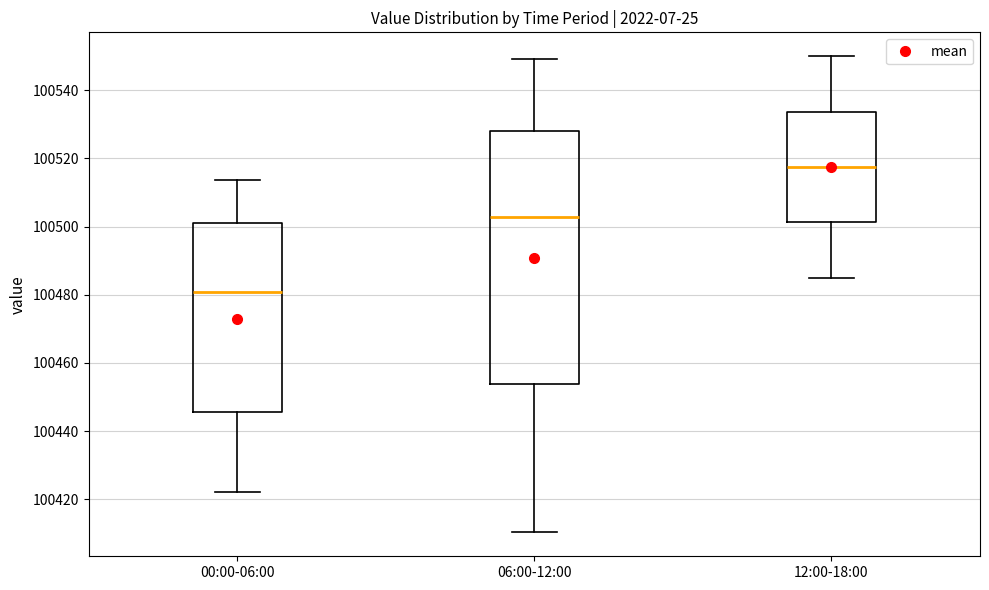

Reading left to right, transcribe this box plot: for each box, give where its median line is, the range the box spans, and where its two whiskers end, as read against the y-axis. The values are not printed on the chart, so give them approximately, as read against the axis.

00:00-06:00: median 100480, box 100446 to 100502, whiskers 100422 to 100514
06:00-12:00: median 100502, box 100454 to 100528, whiskers 100410 to 100550
12:00-18:00: median 100518, box 100502 to 100534, whiskers 100486 to 100550